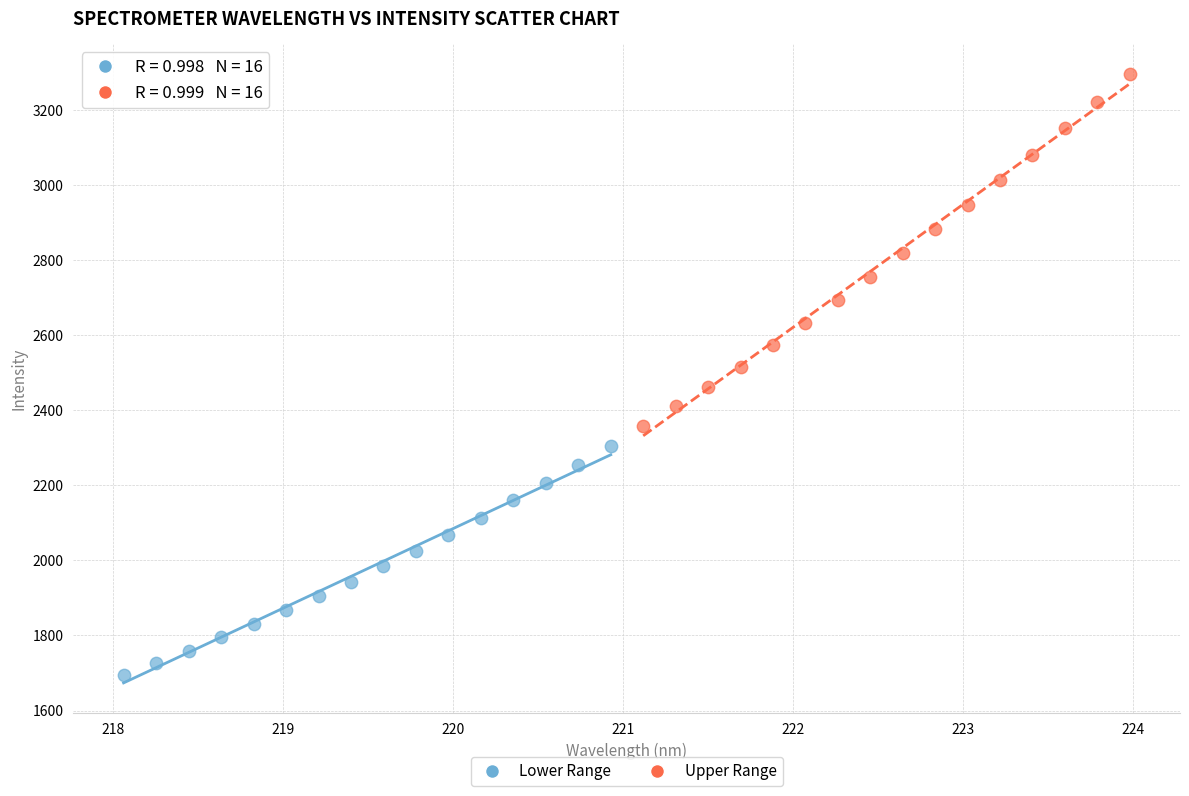

Which series contains the lowest Y value?

Lower Range